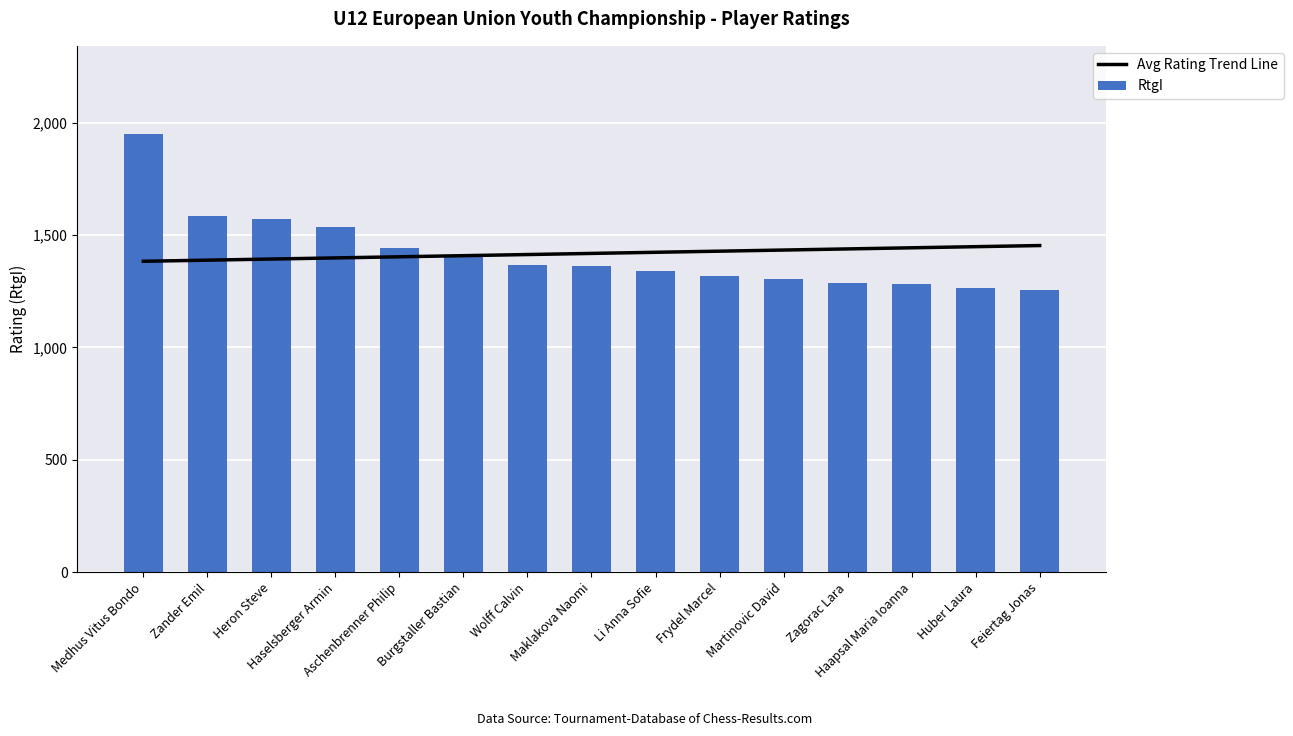

What is the spread (max minus min) of values at Haapsal Maria Ioanna?

161